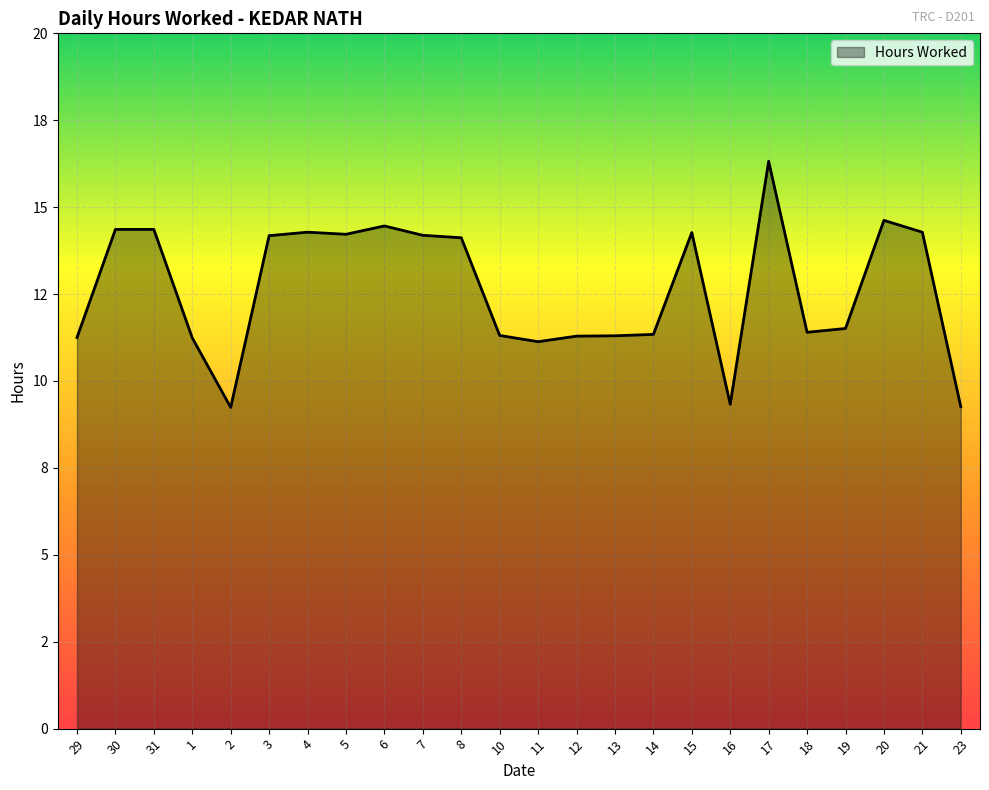

Is this an area chart (filled region under the line)?

Yes